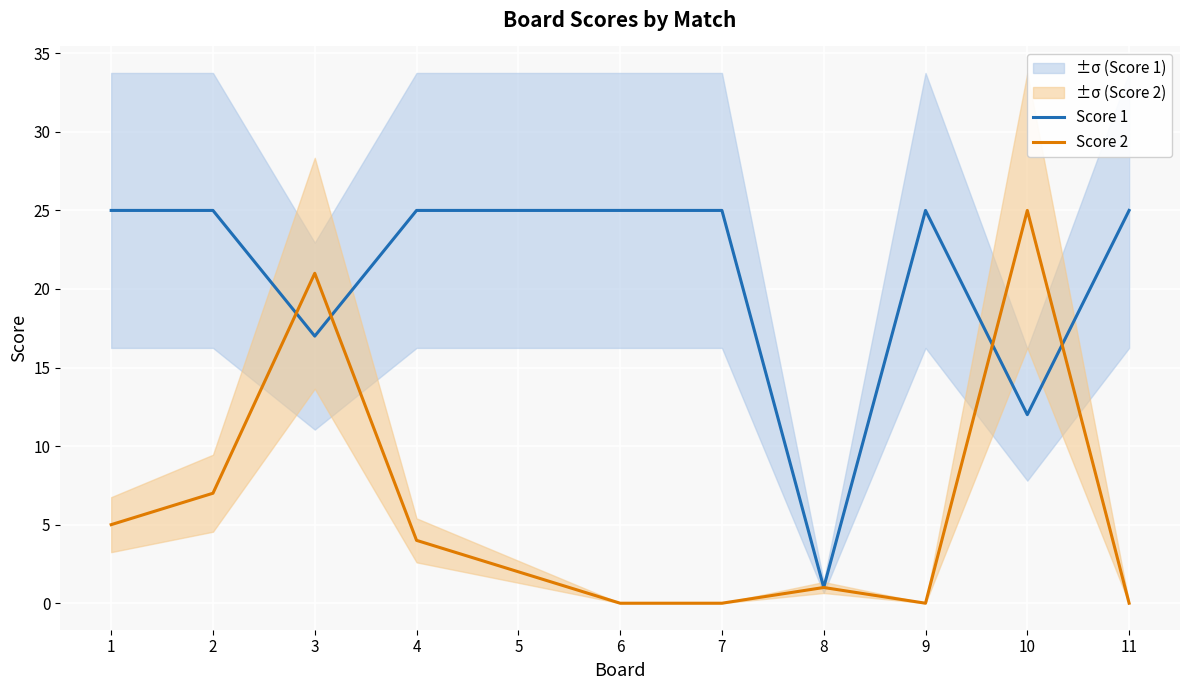

Which series has the largest range (max minus min)?

Score 2